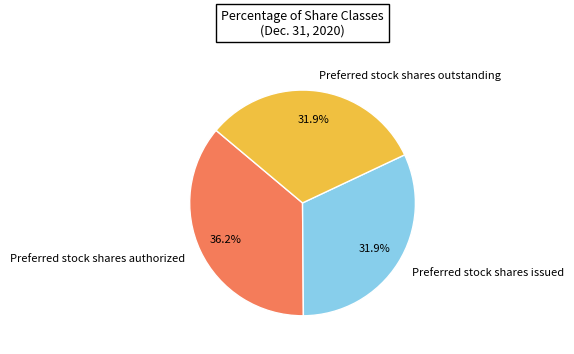

To the nearest percent, what portion does Preferred stock shares outstanding represent?

32%